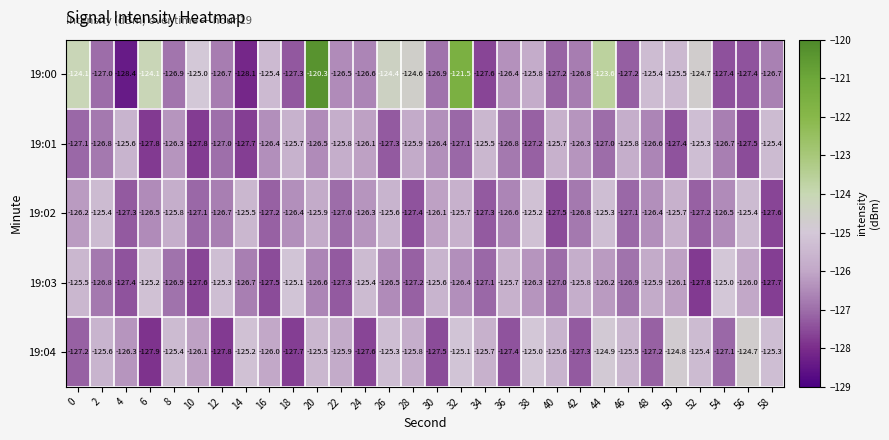

The 19:03 series shows -127.8 at 52. True or false?

True